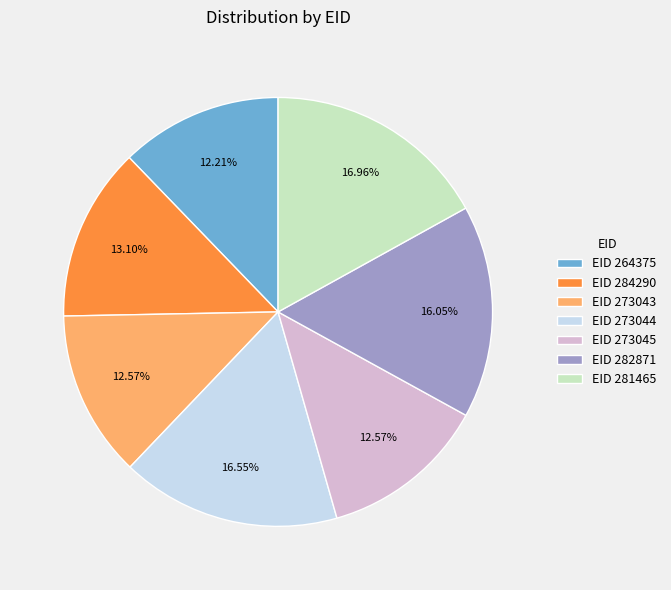

Count the number of slices in the pie.

7